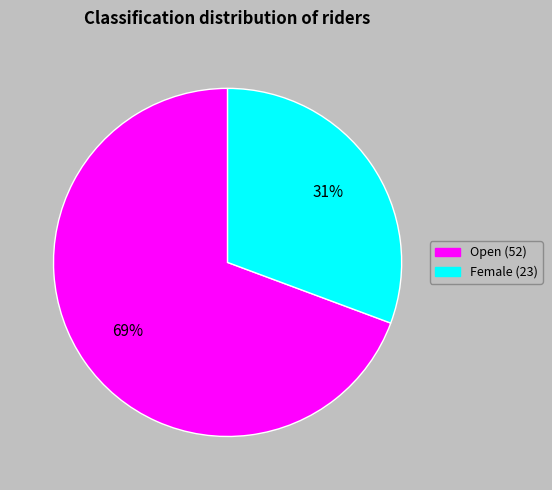

Approximately how many times larger is the value at Female compared to Open?

0.4